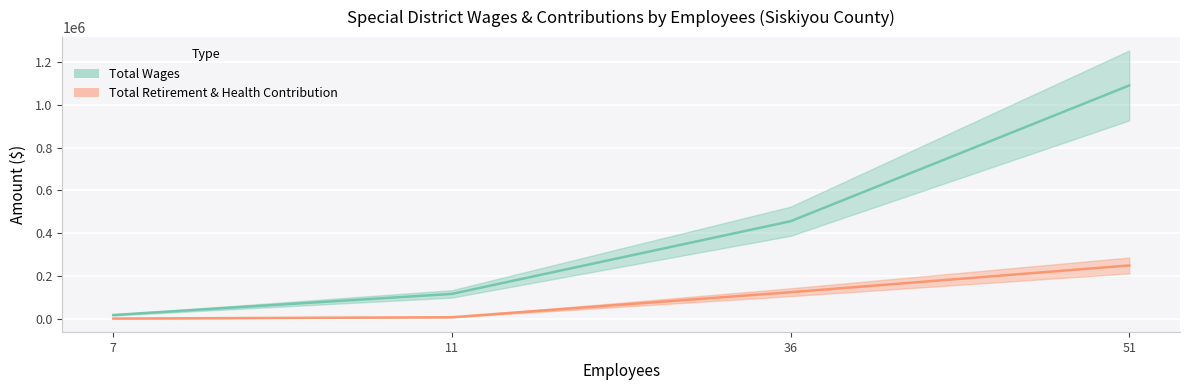

True or false: Total Wages and Total Retirement & Health Contribution cross at least once.

False